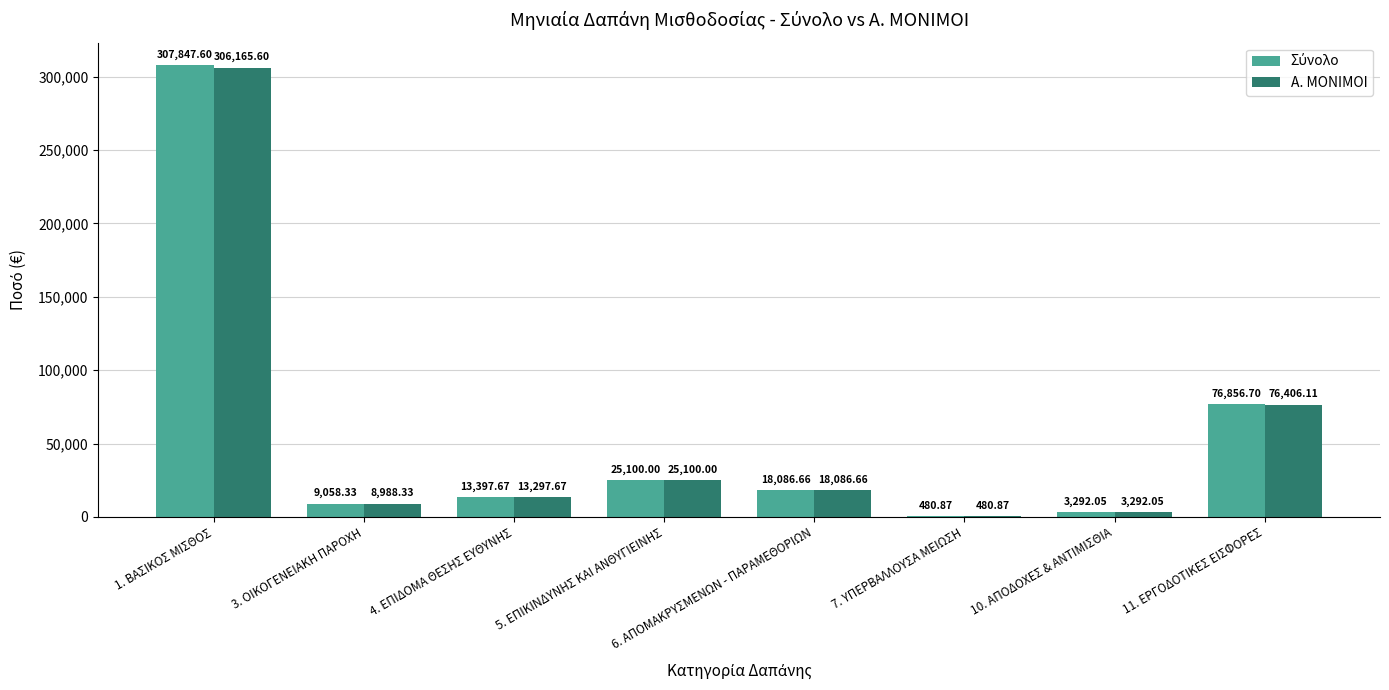

What is the sum of all Α. ΜΟΝΙΜΟΙ values?

451817.3